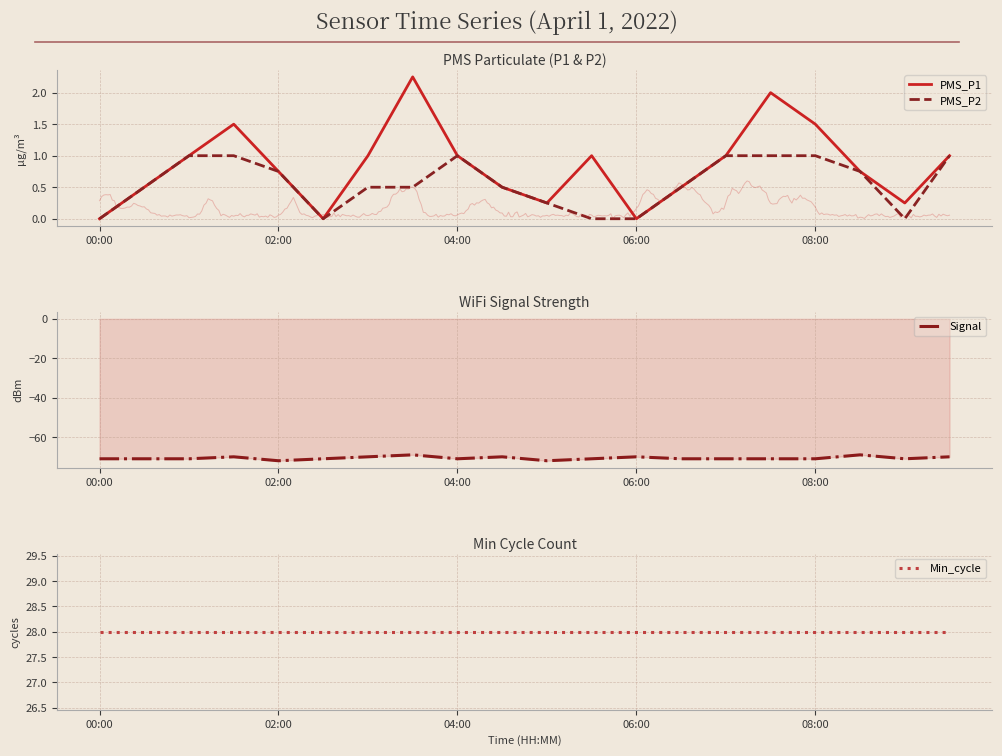

In PMS_P1, how many points are lower than both neighbors (excluding endpoints)?

4